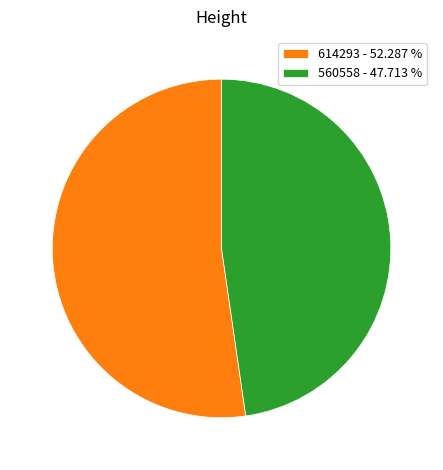

How many slices are in this pie chart?

2